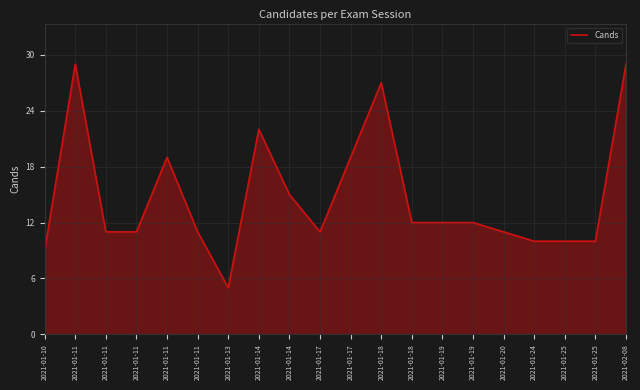

Reading left to right, what are all the values shown in this chart?

2021-01-10=9	2021-01-11=29	2021-01-11=11	2021-01-11=11	2021-01-11=19	2021-01-11=11	2021-01-13=5	2021-01-14=22	2021-01-14=15	2021-01-17=11	2021-01-17=19	2021-01-18=27	2021-01-18=12	2021-01-19=12	2021-01-19=12	2021-01-20=11	2021-01-24=10	2021-01-25=10	2021-01-25=10	2021-02-08=29